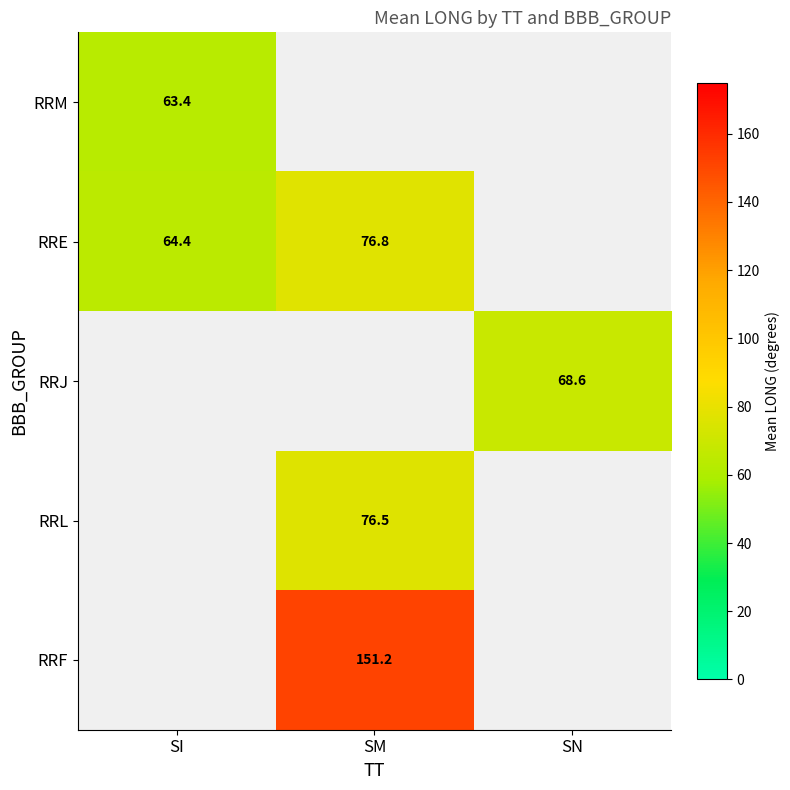

What is the maximum value shown in the chart?

151.2